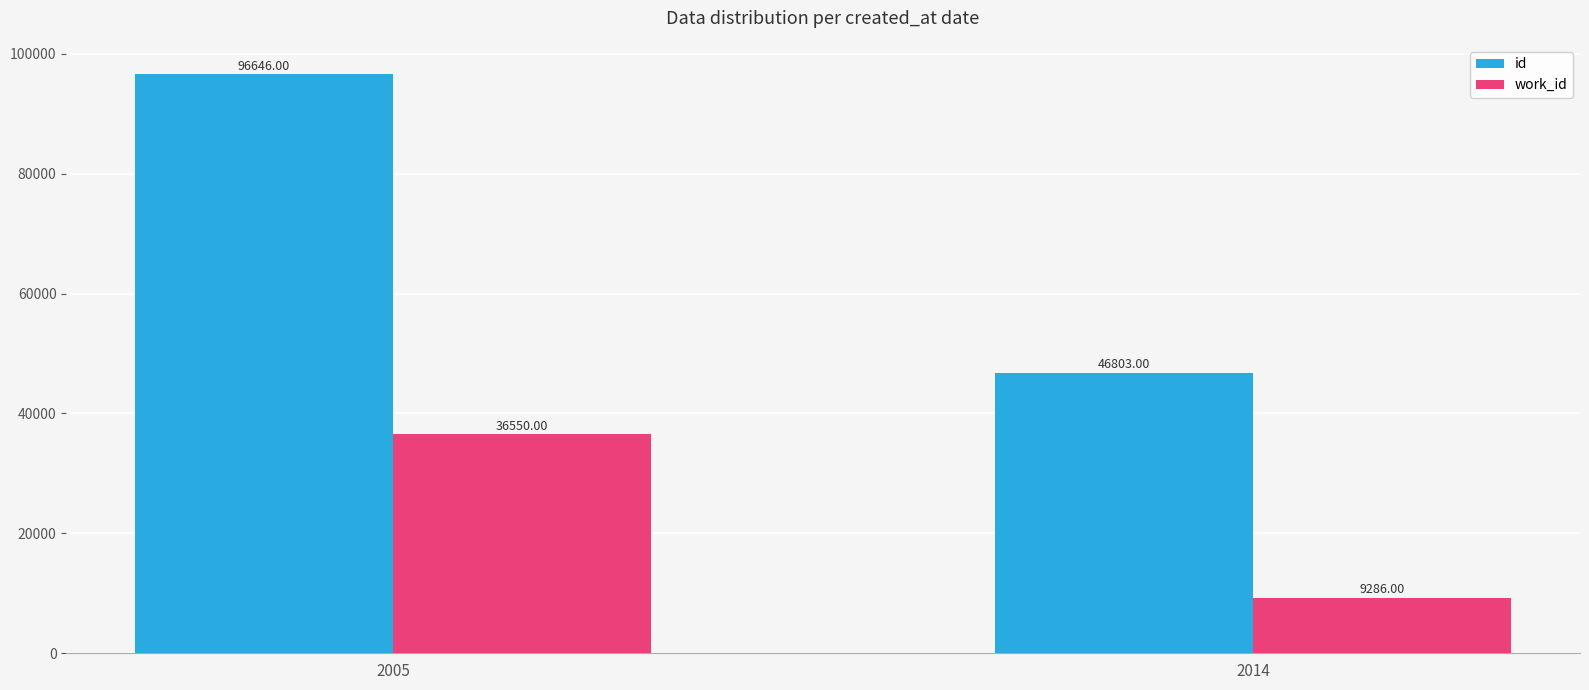

What is the value of the id bar at the 2nd from the left?

46803